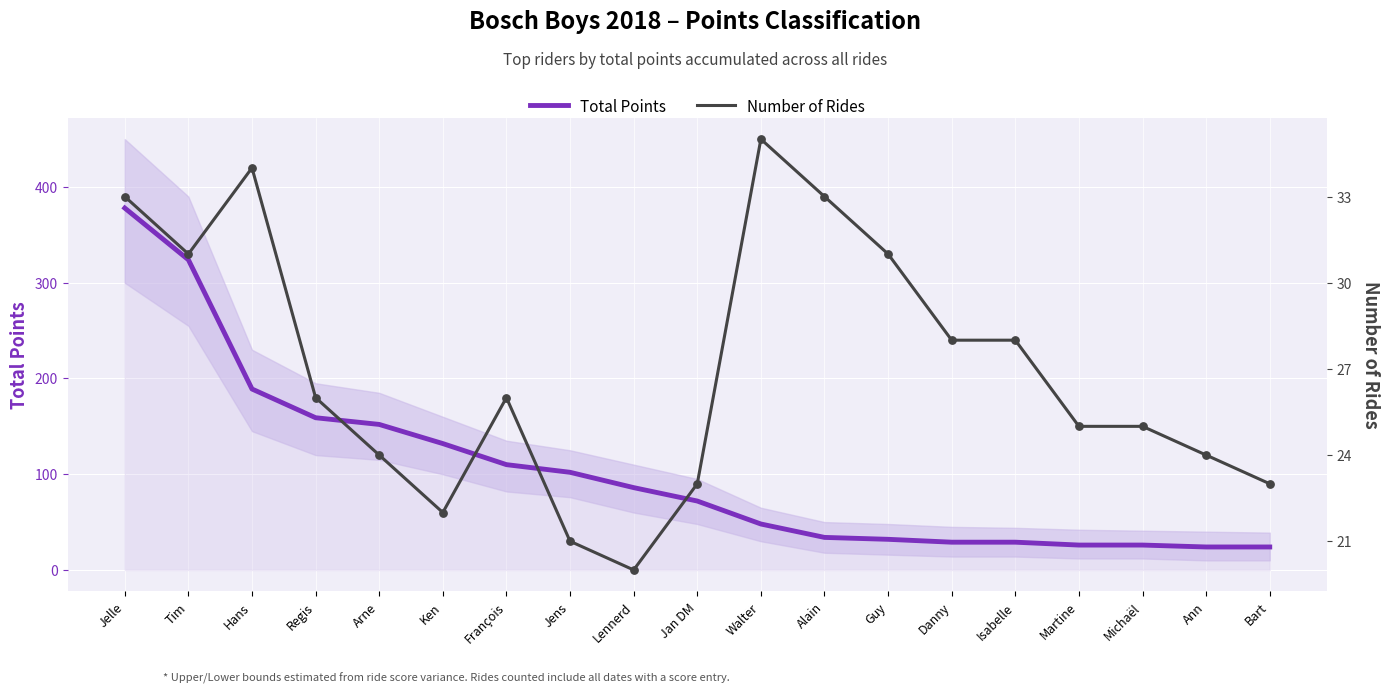

What is the total value across all series at Bart?

47